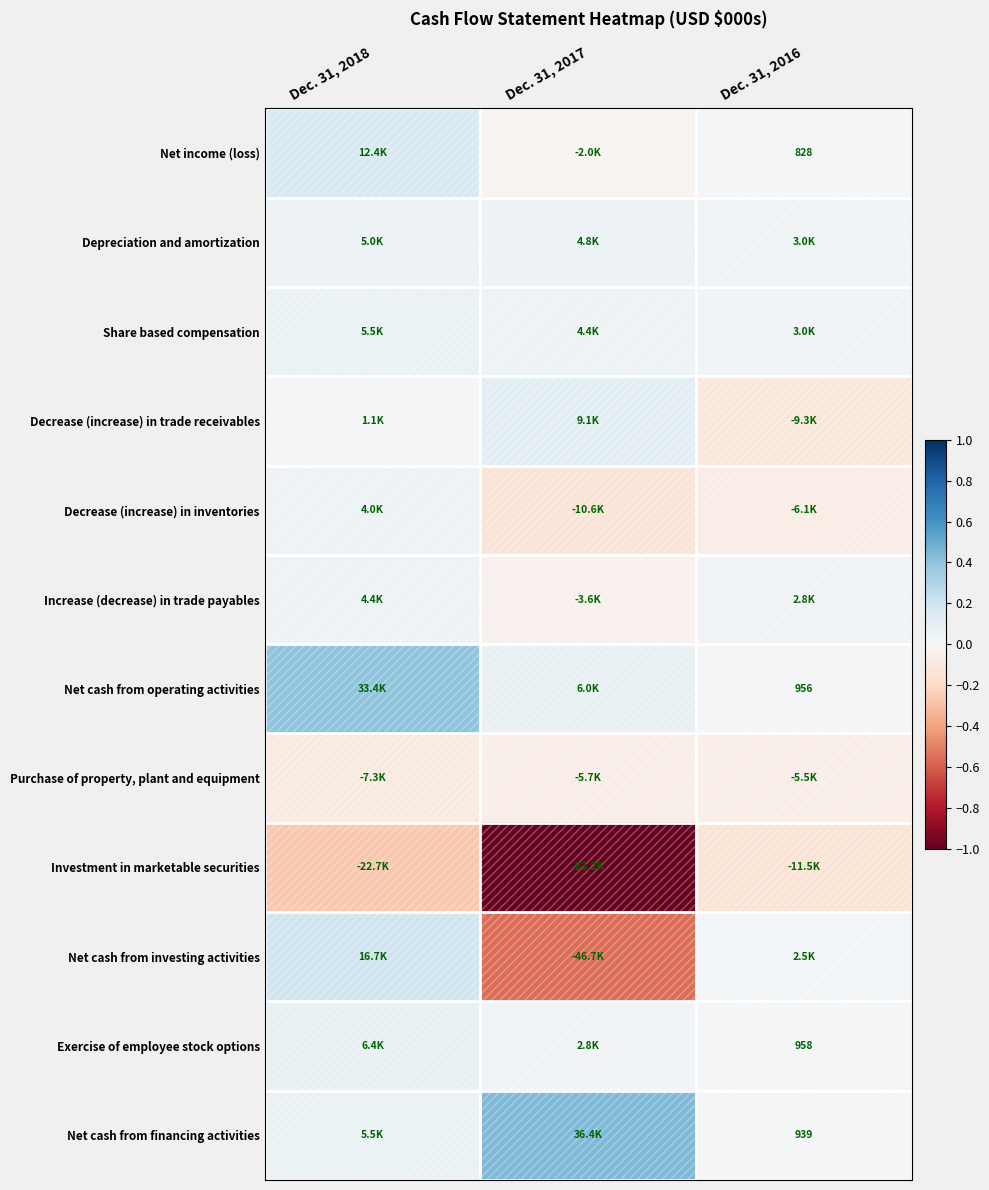

How many data points in Increase (decrease) in trade payables are above 0?

2